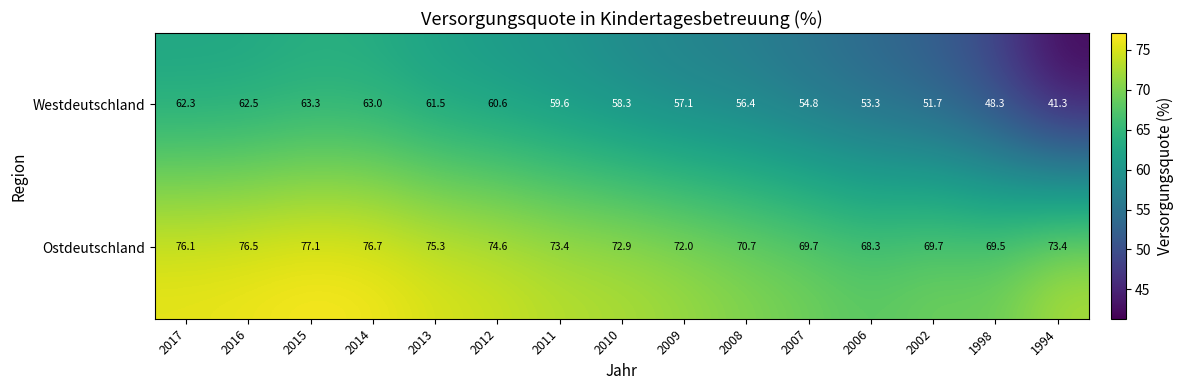

Is it true that Ostdeutschland equals 123.1 at 2002?

False